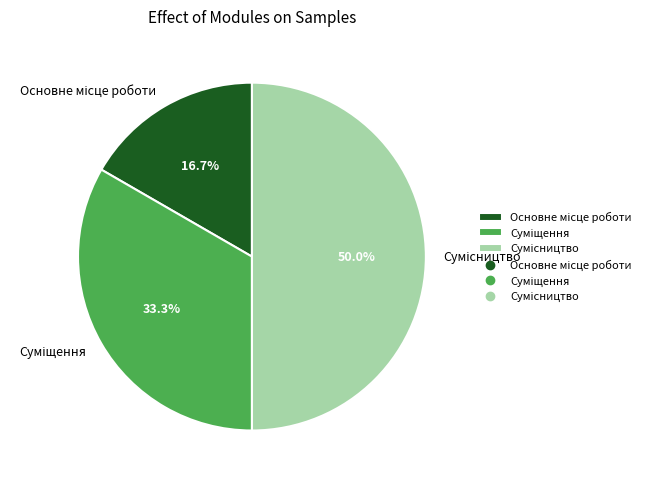

Rank the categories by value from highest to lowest.

Сумісництво, Суміщення, Основне місце роботи